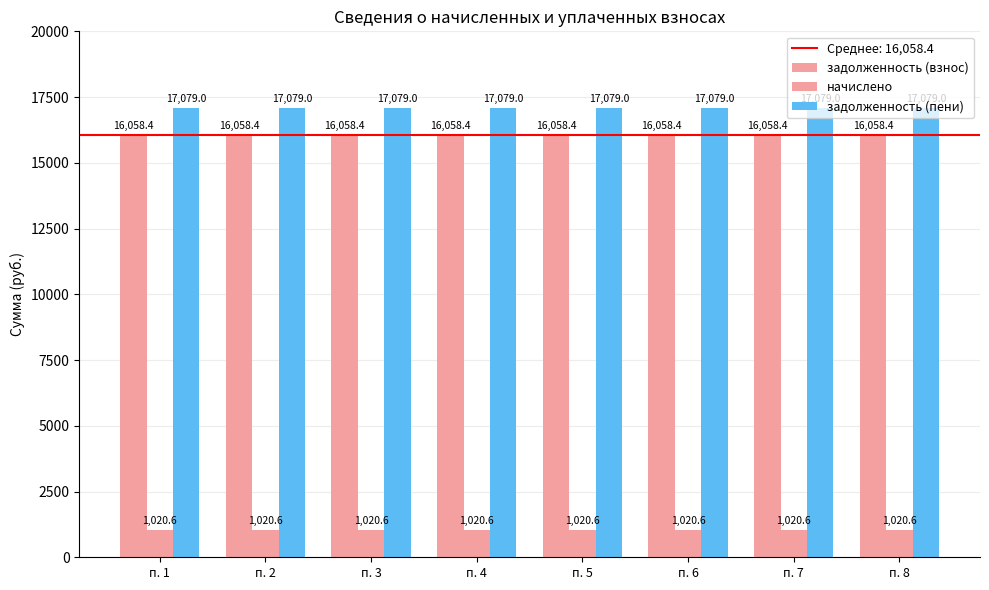

Does the chart contain any negative values?

No